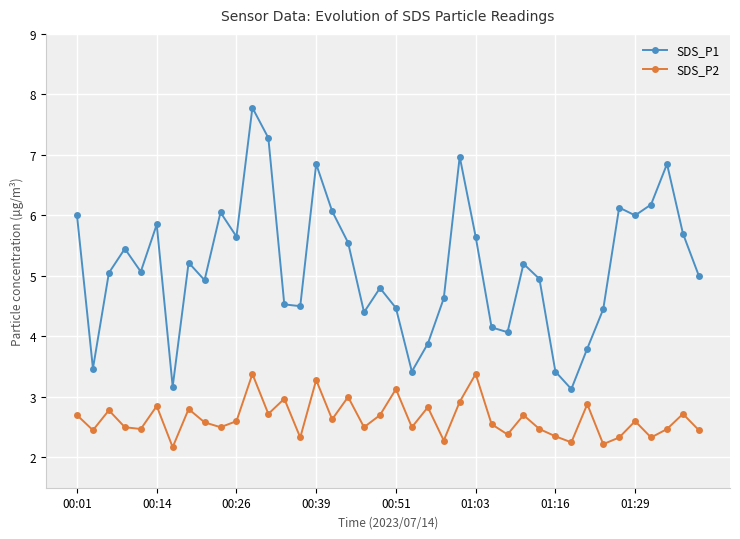

How many lines are shown in the chart?

2